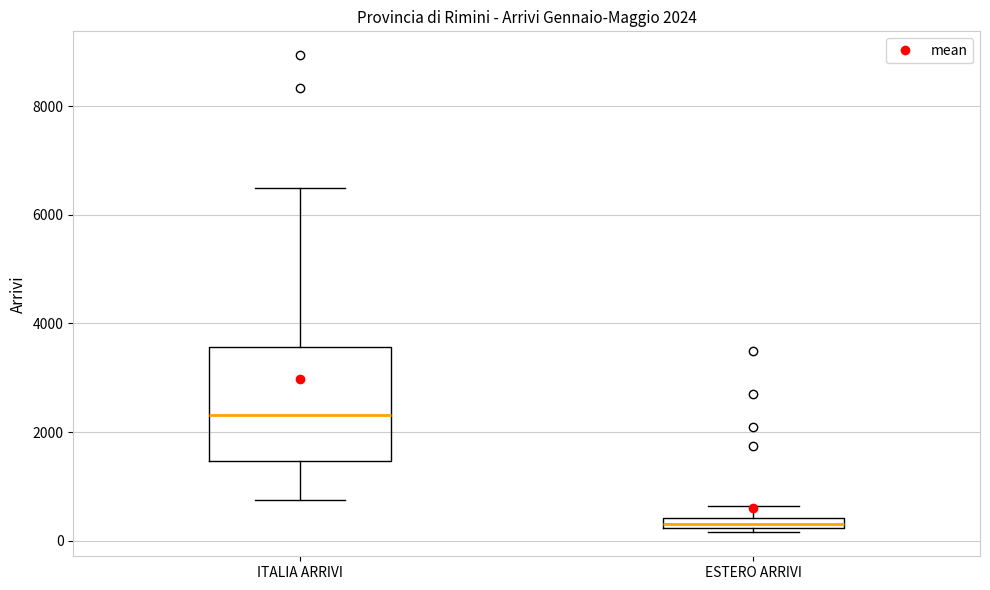

Comparing the boxes themselves (not the whiskers), which one is the tallest?

ITALIA ARRIVI